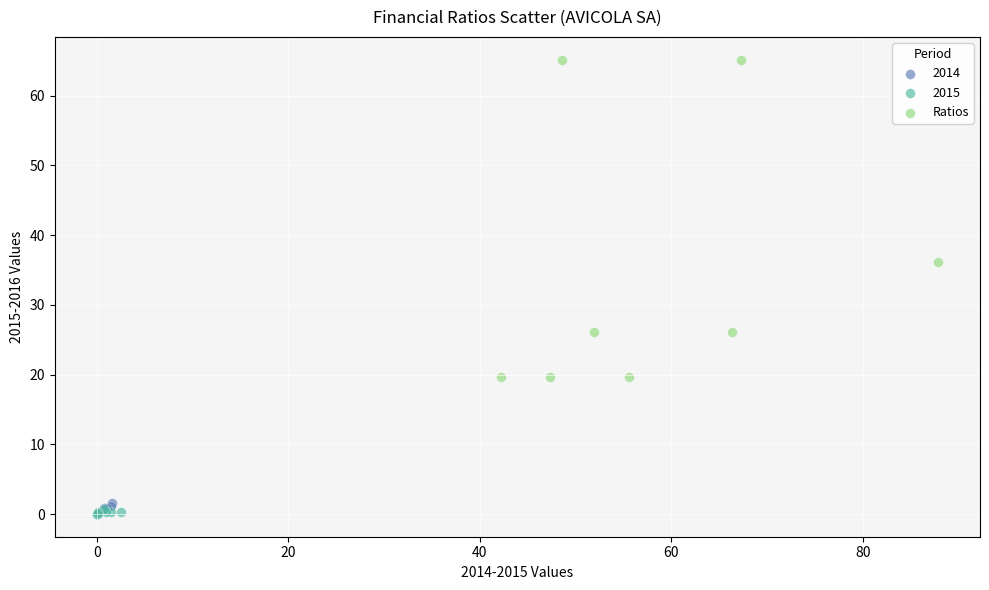

Which series has the widest spread of Y values?

Ratios